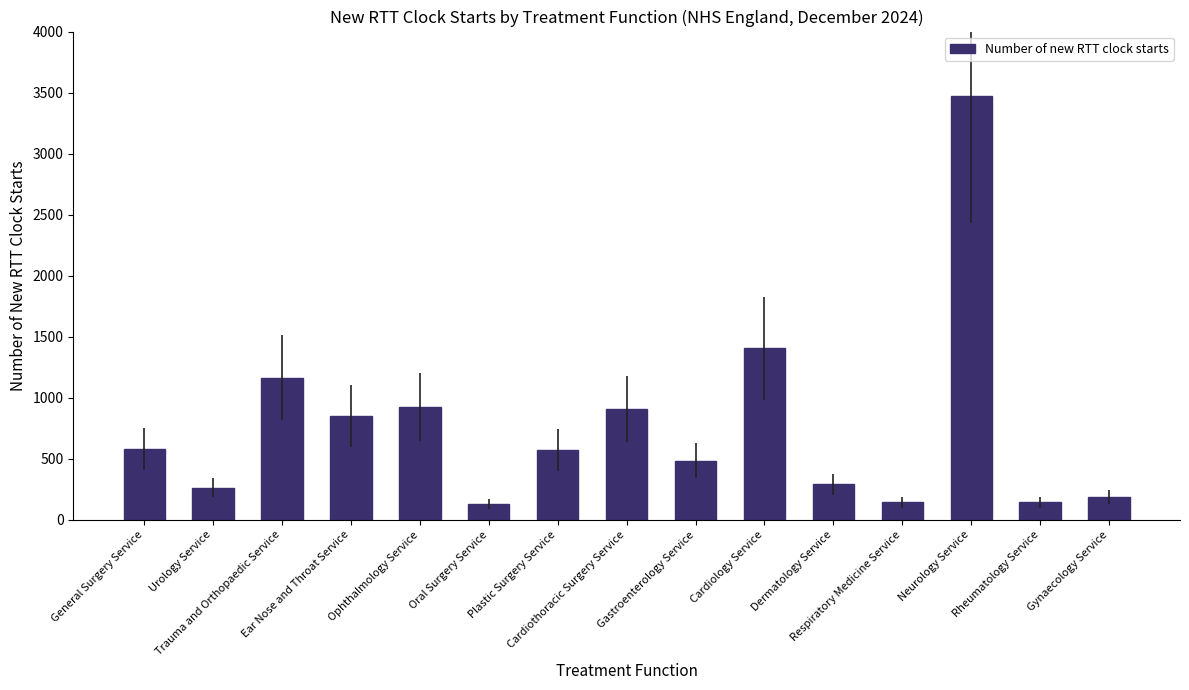

What is the label of the 9th bar from the right?

Plastic Surgery Service